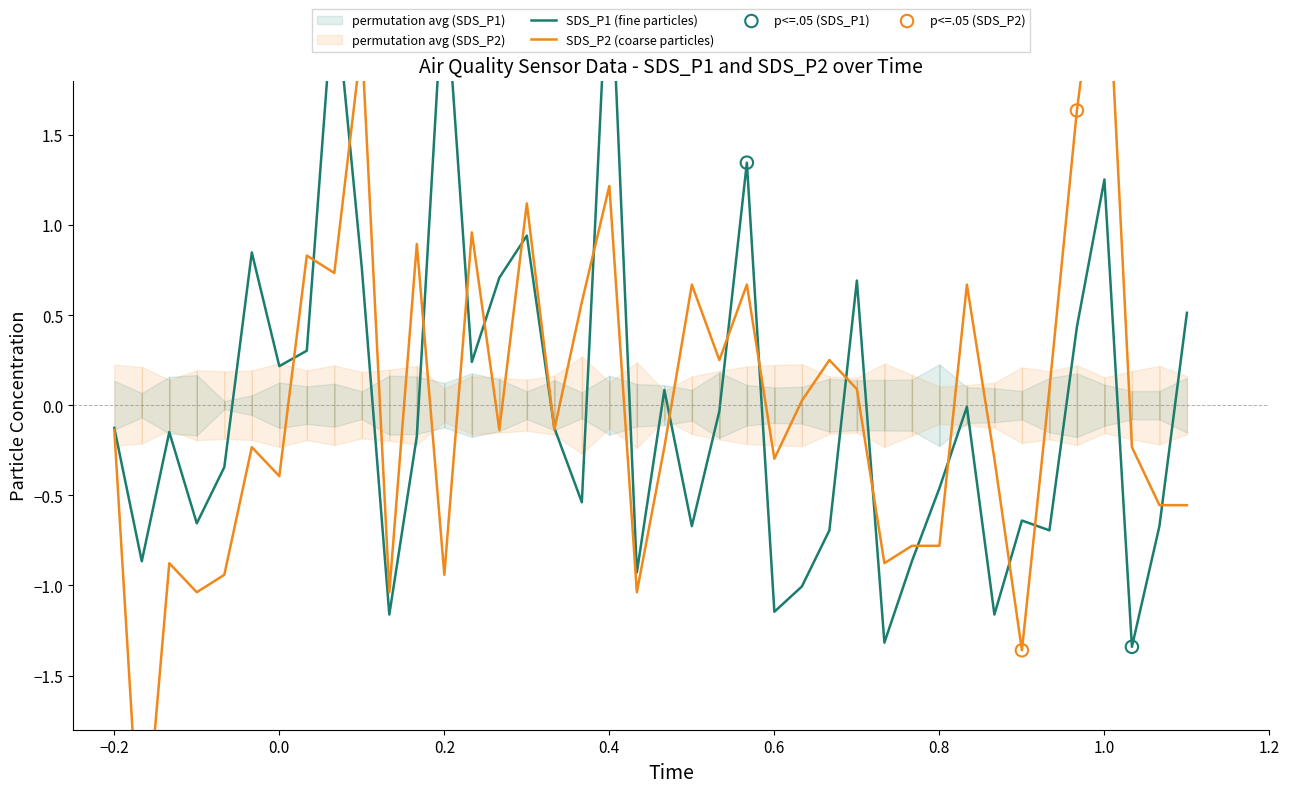

Which series contains the highest Y value?

SDS_P2